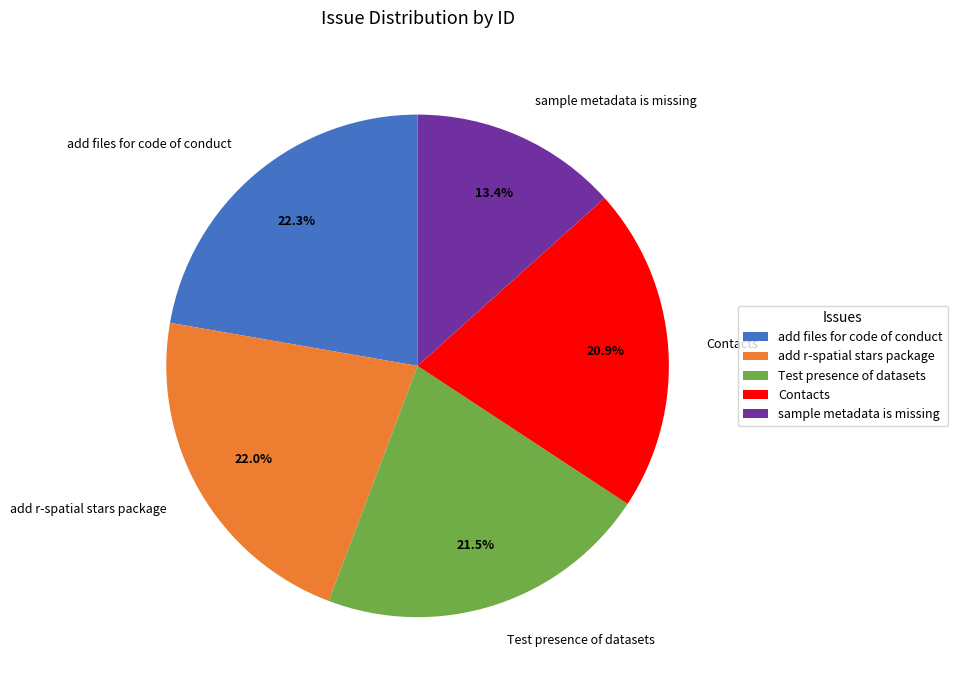

Combined, do add files for code of conduct and Test presence of datasets account for over 50%?

No